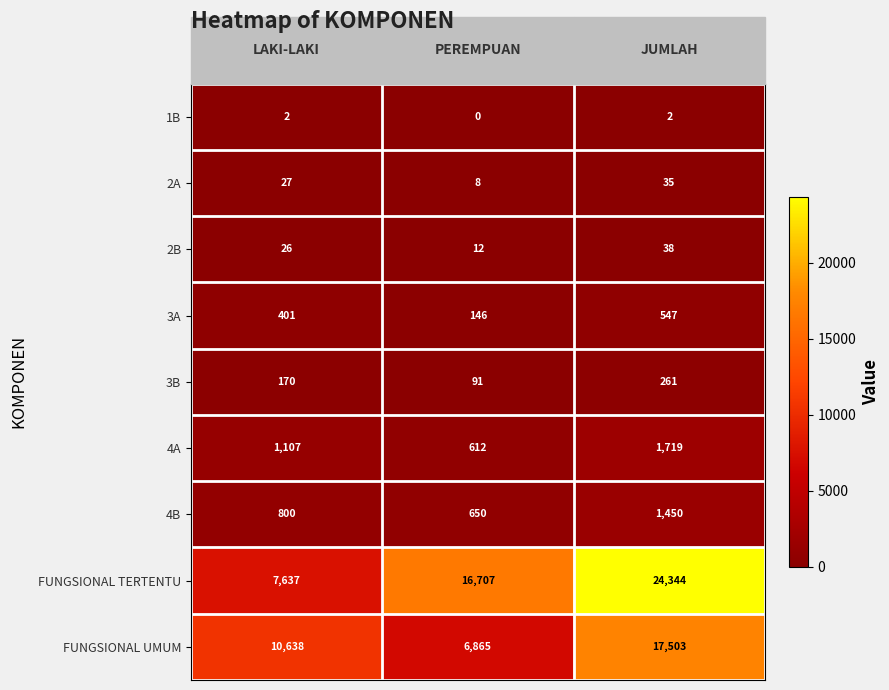

Count the number of categories in the chart.

3